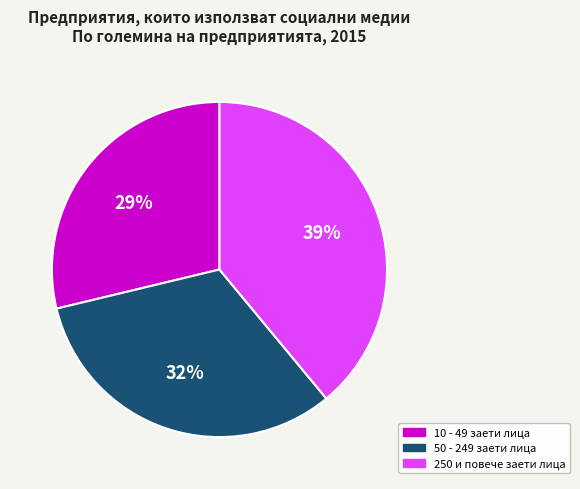

What percentage is the 10 - 49 заети лица slice, to the nearest percent?

29%